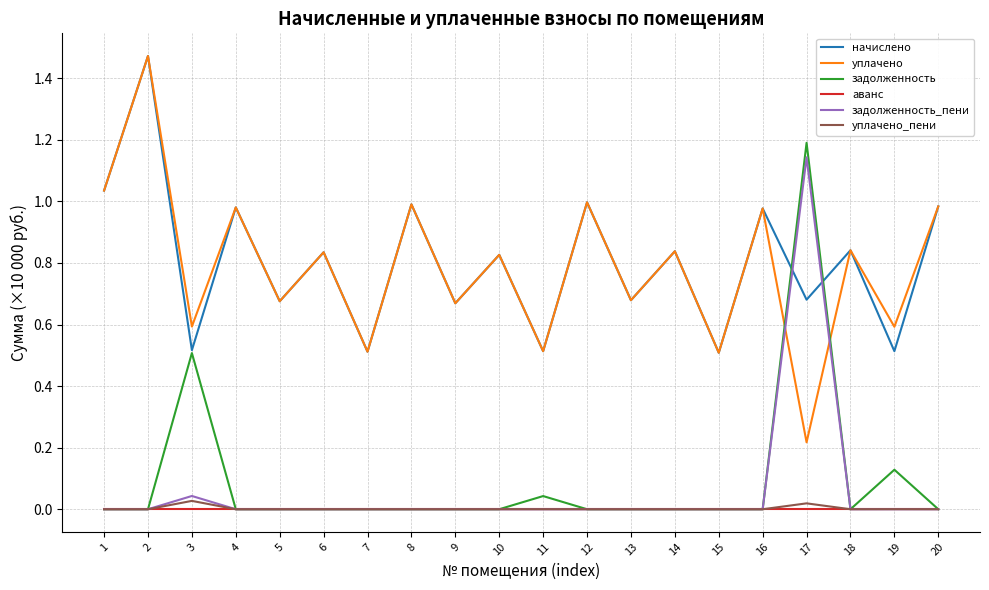

The задолженность series shows 0.0 at 8. True or false?

True